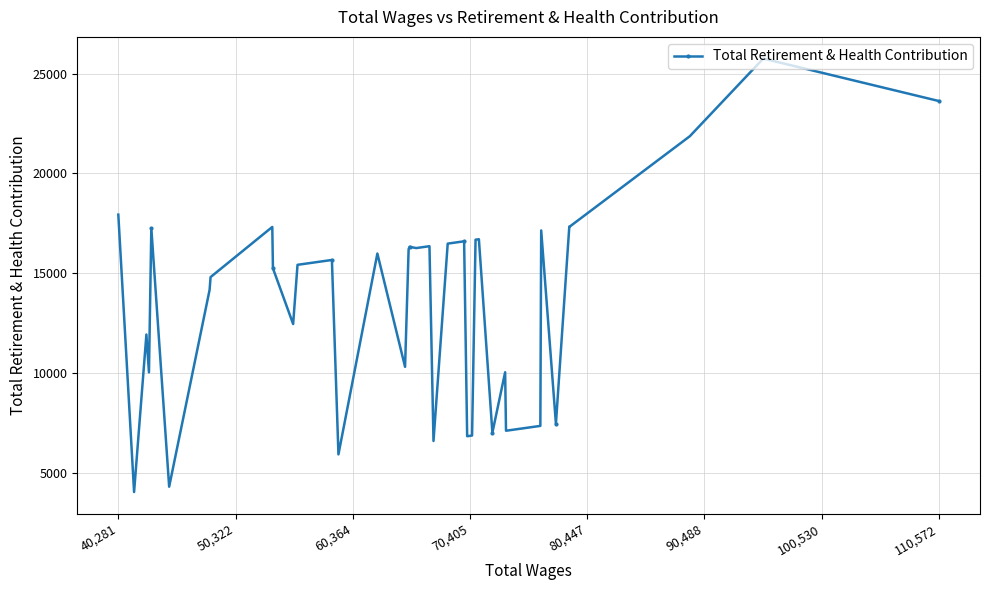

What is the minimum value shown in the chart?

4048